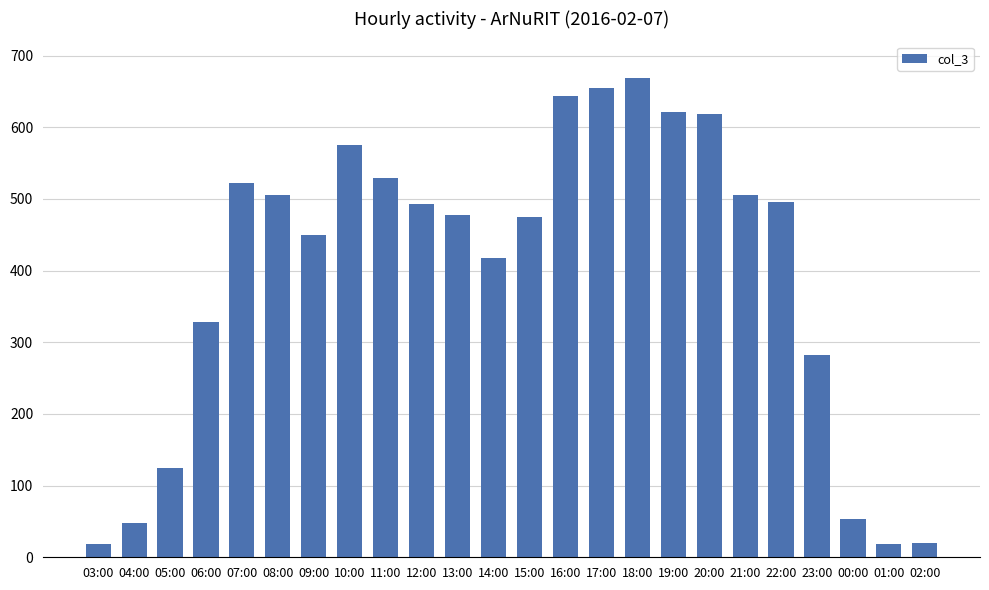

What value does the data have at 05:00?

124